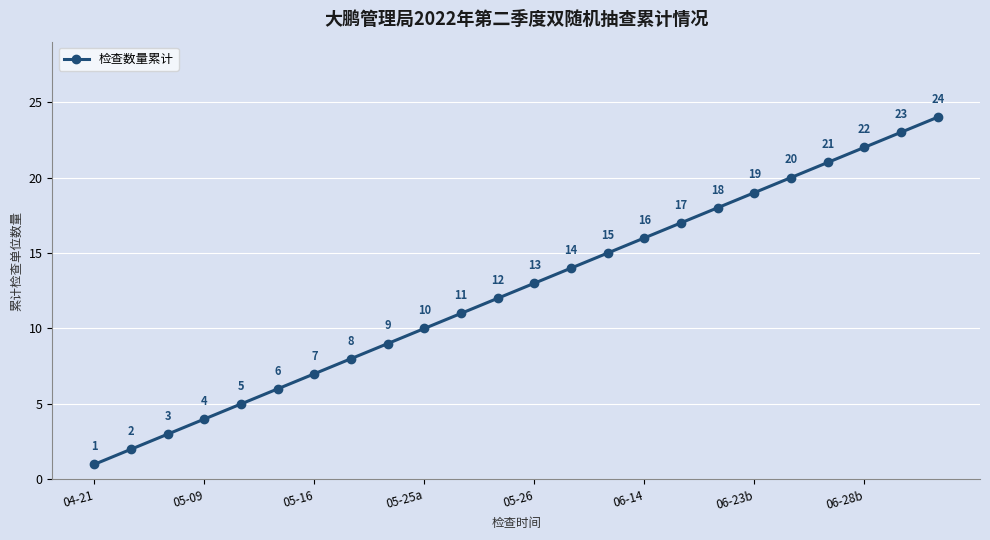

True or false: there are more than 1 points higher than both neighbors.

False